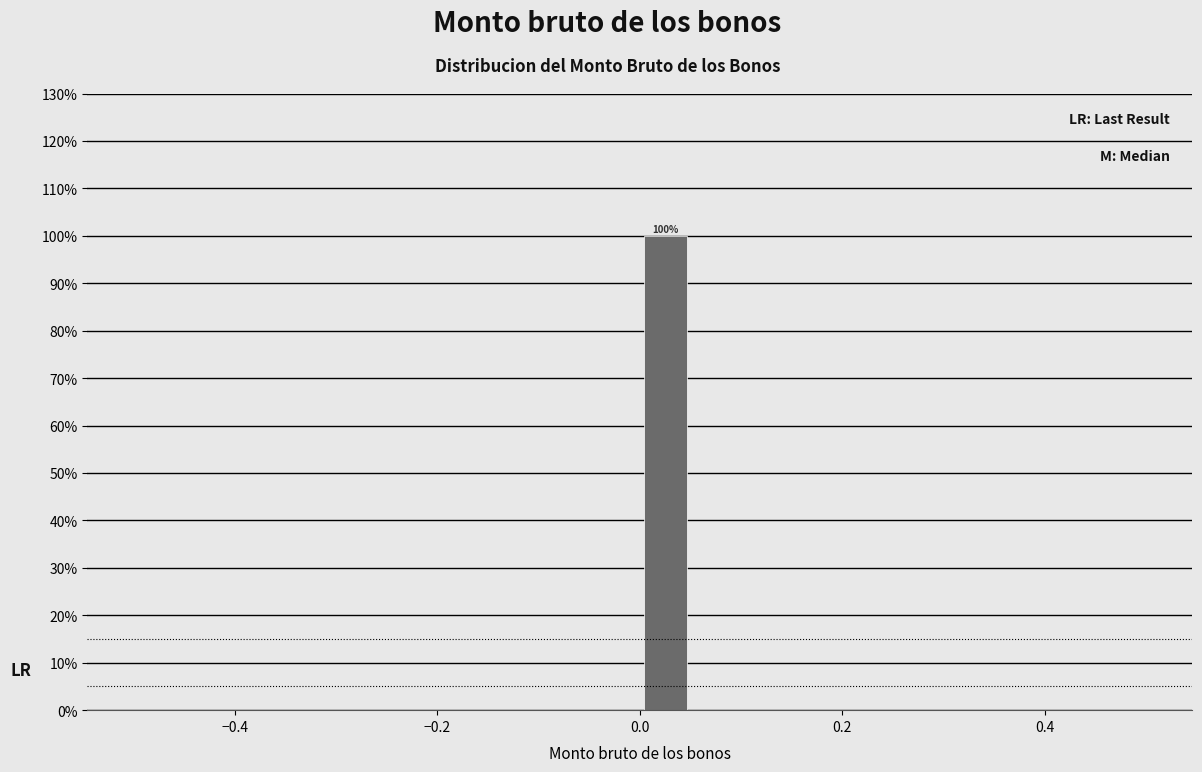

Around what value on the x-axis is the tallest bar? Give the approximate position of its centre, as read against the axis.

0.02